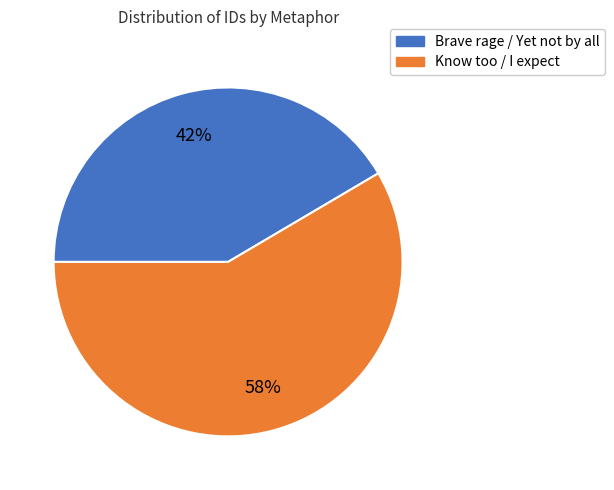

Rank the categories by value from highest to lowest.

Know too / I expect, Brave rage / Yet not by all